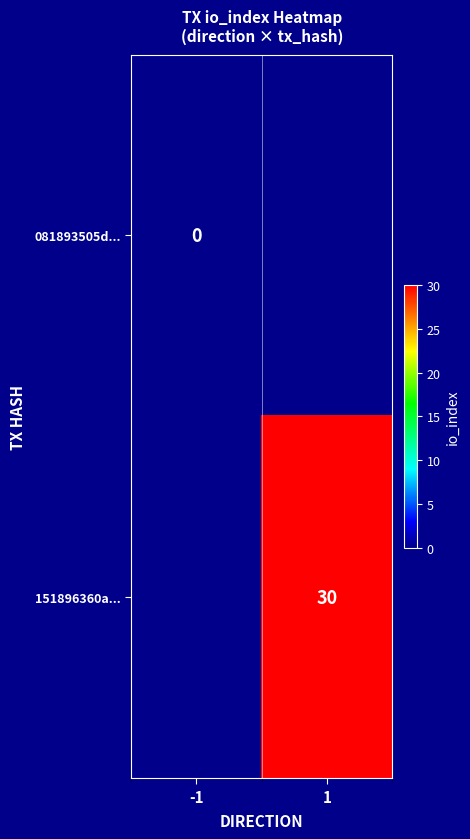

True or false: 151896360a... has a value of 30 at 1.

True